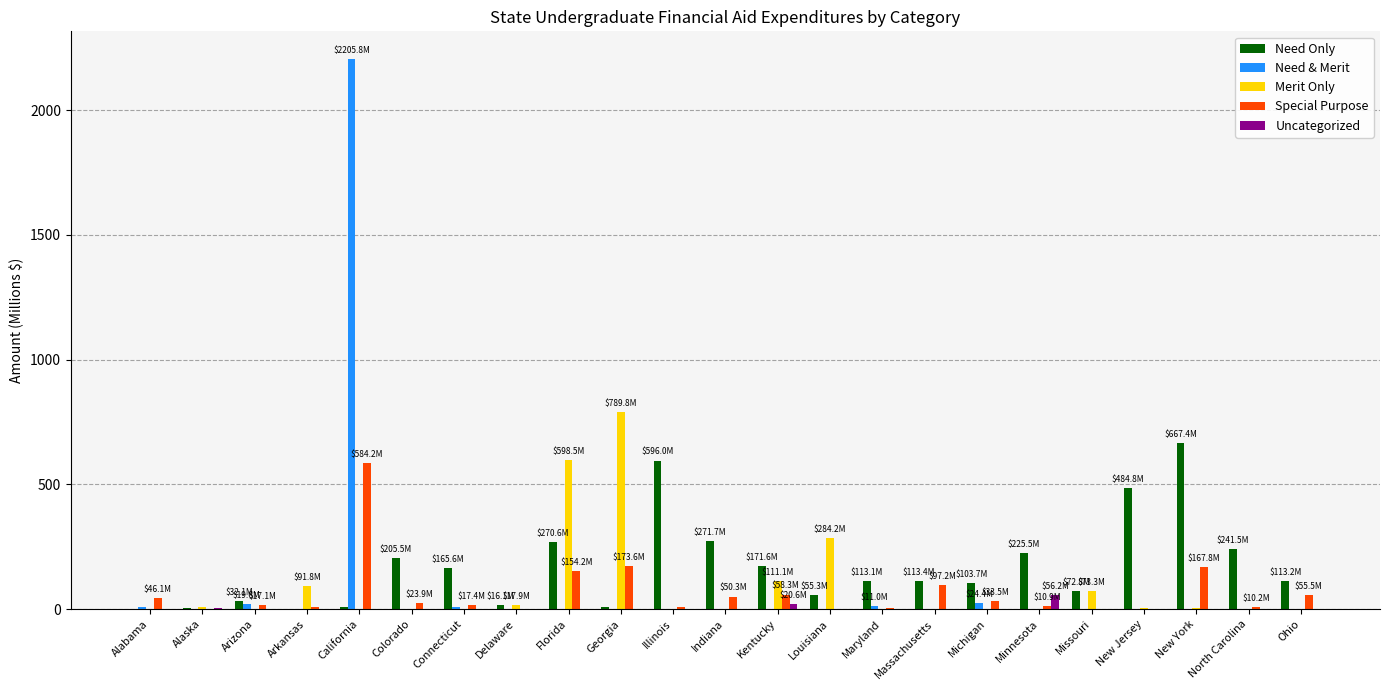

How many groups of bars are there?

23